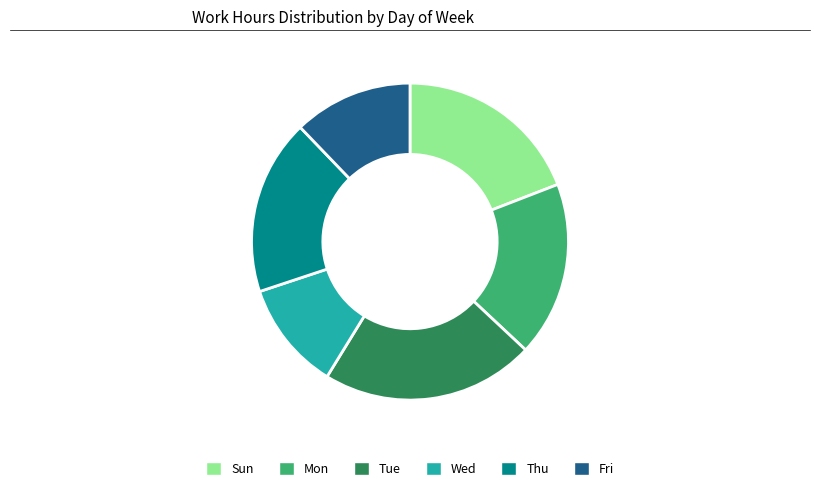

What is the ratio of the value at Sun to the value at Fri?

1.6